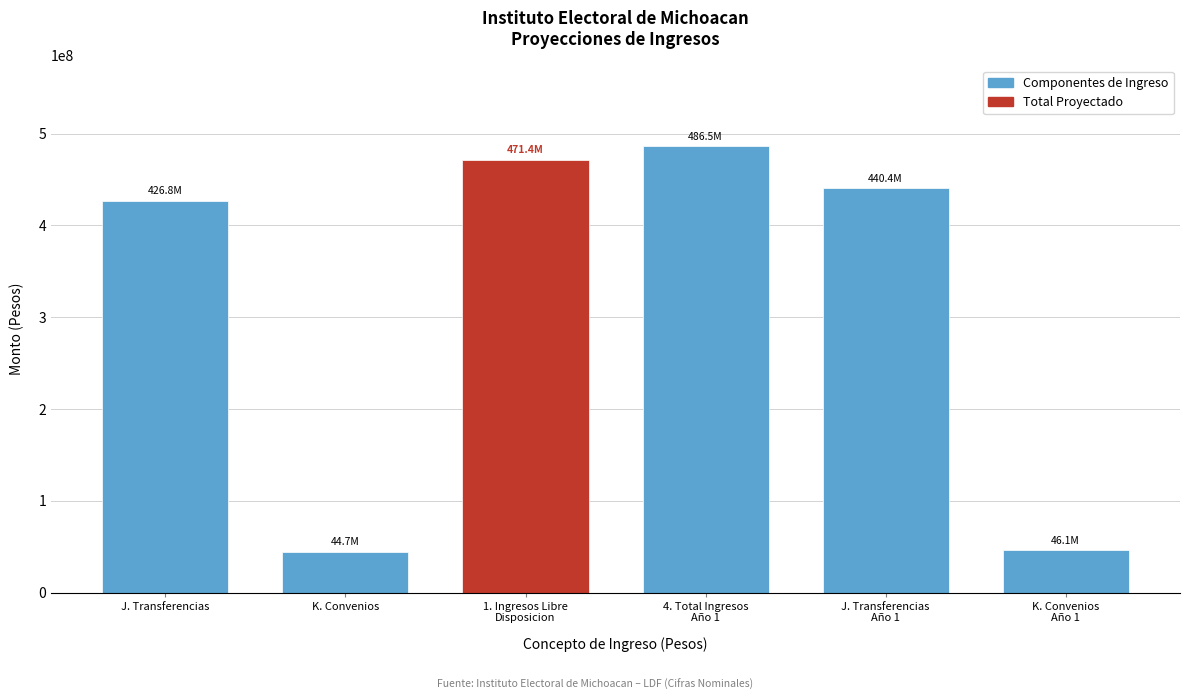

At which label is the value closest to 265584796?

J. Transferencias